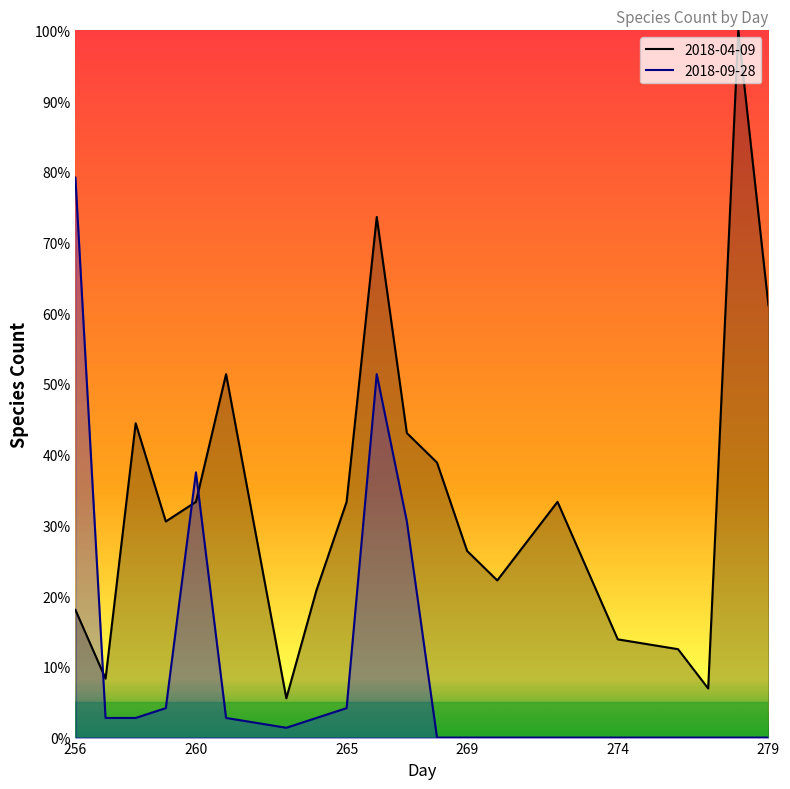

Where is the first local maximum for 2018-09-28?

260